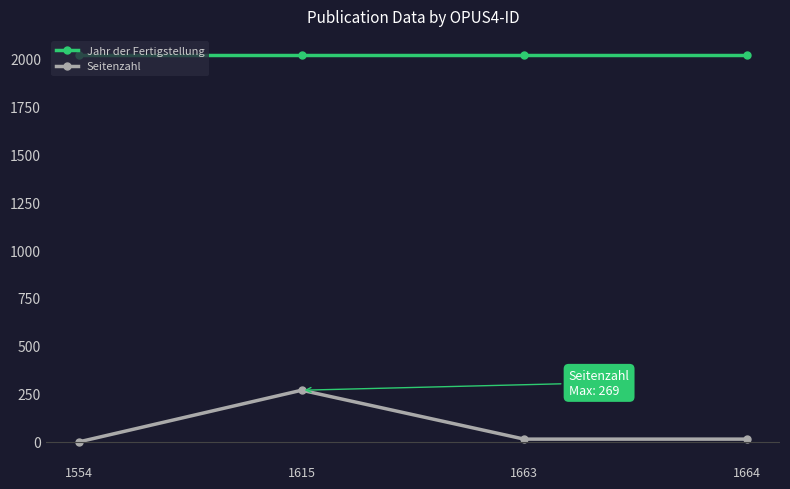

What is the sum of all Jahr der Fertigstellung values?

8064